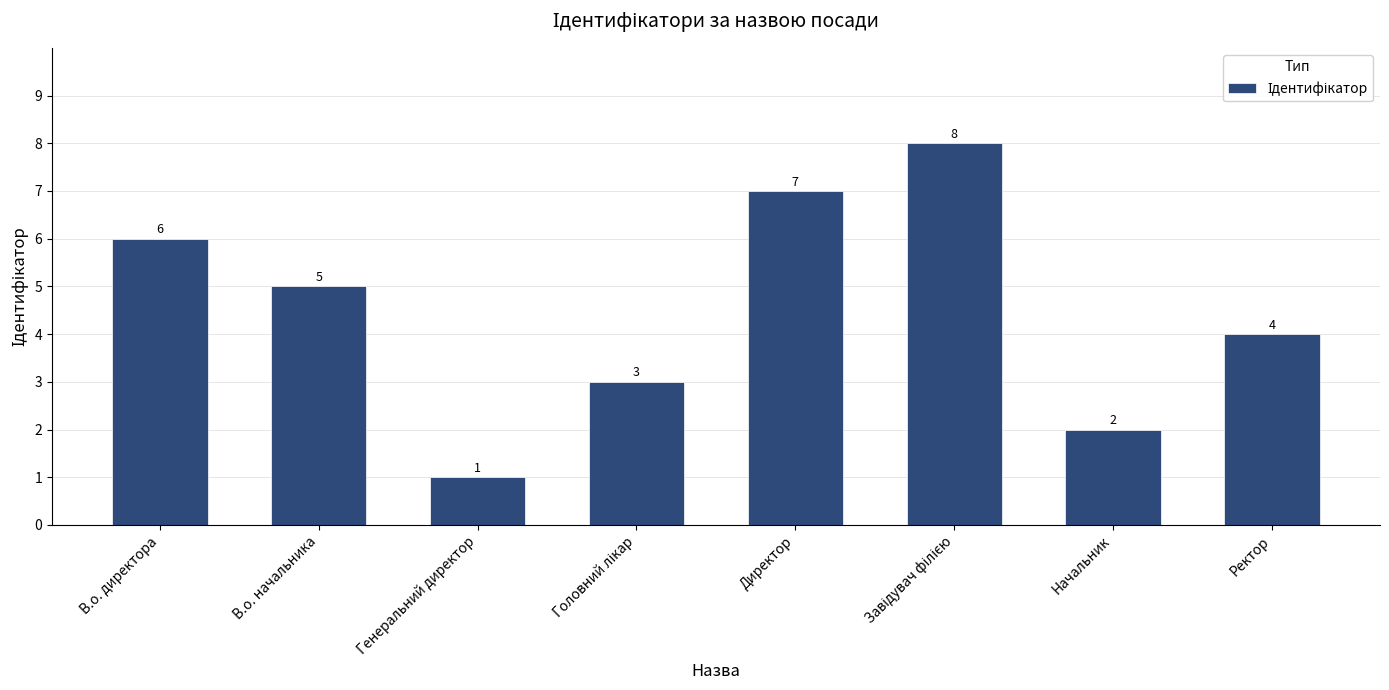

At which category does the chart reach its minimum across all series?

Генеральний директор